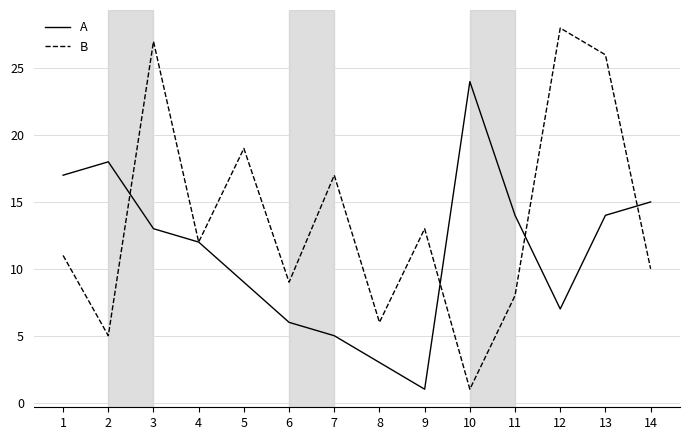

What is the difference between the maximum and minimum values in the A series?

23